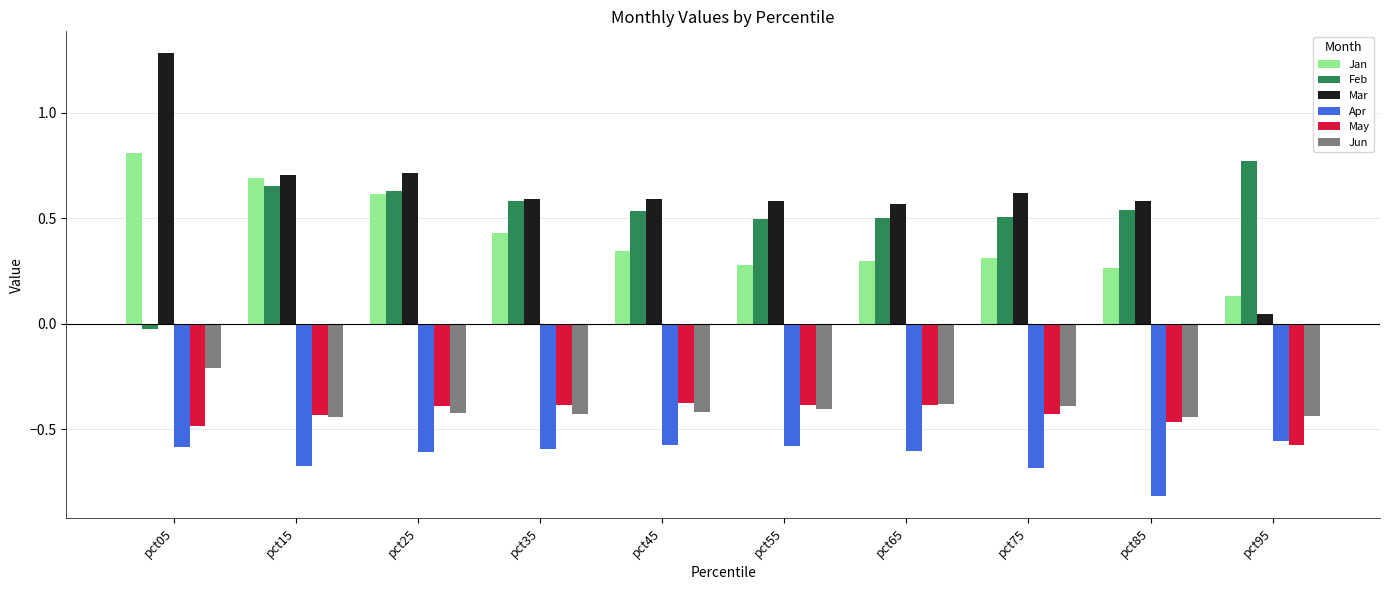

Is it true that May equals -0.1 at pct45?

False